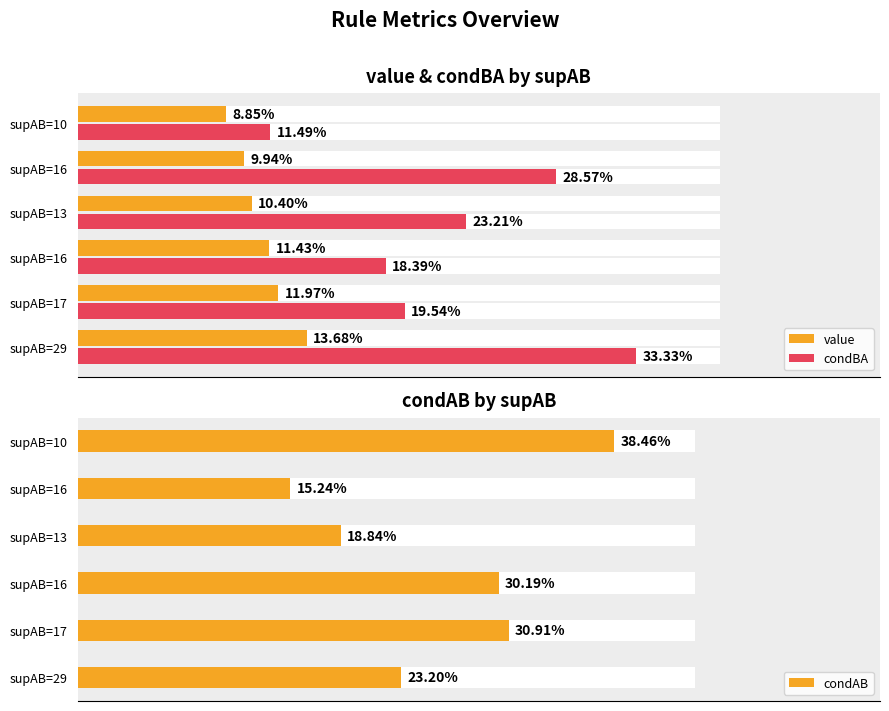

How many categories are shown in the chart?

6